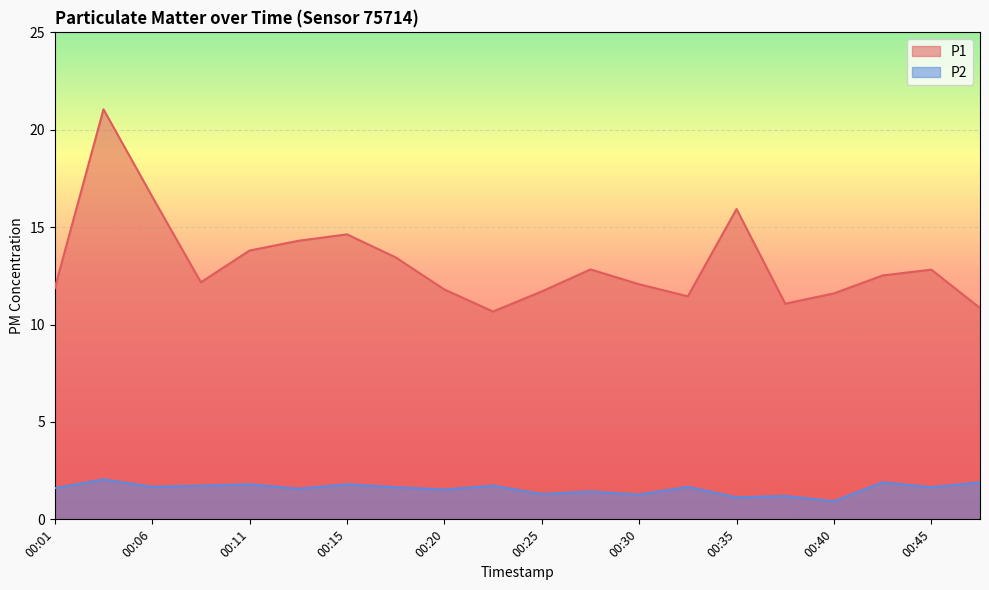

Rank the categories by P1 value from lowest to highest.

00:23, 00:47, 00:37, 00:32, 00:40, 00:25, 00:20, 00:01, 00:30, 00:08, 00:42, 00:45, 00:28, 00:18, 00:11, 00:13, 00:15, 00:35, 00:06, 00:03